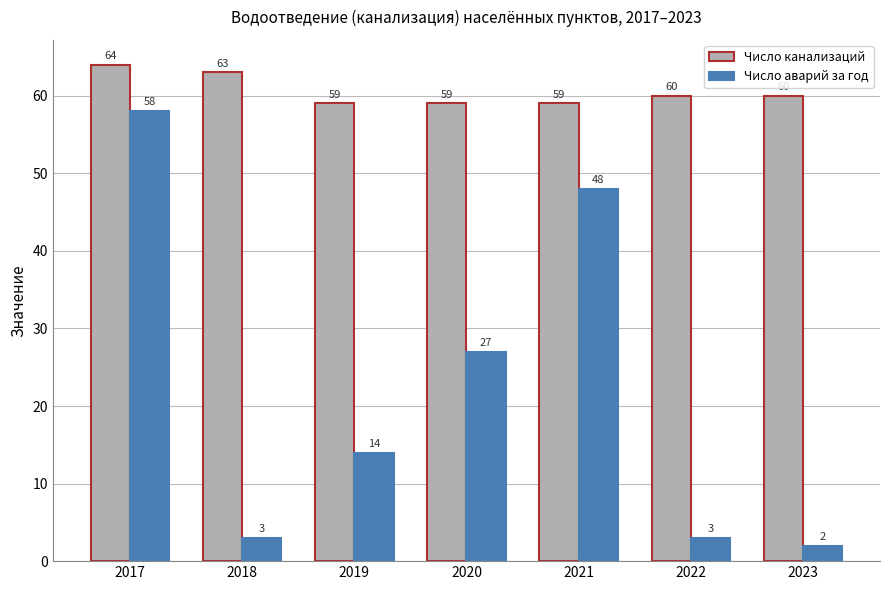

What is the sum of all Число аварий за год values?

155